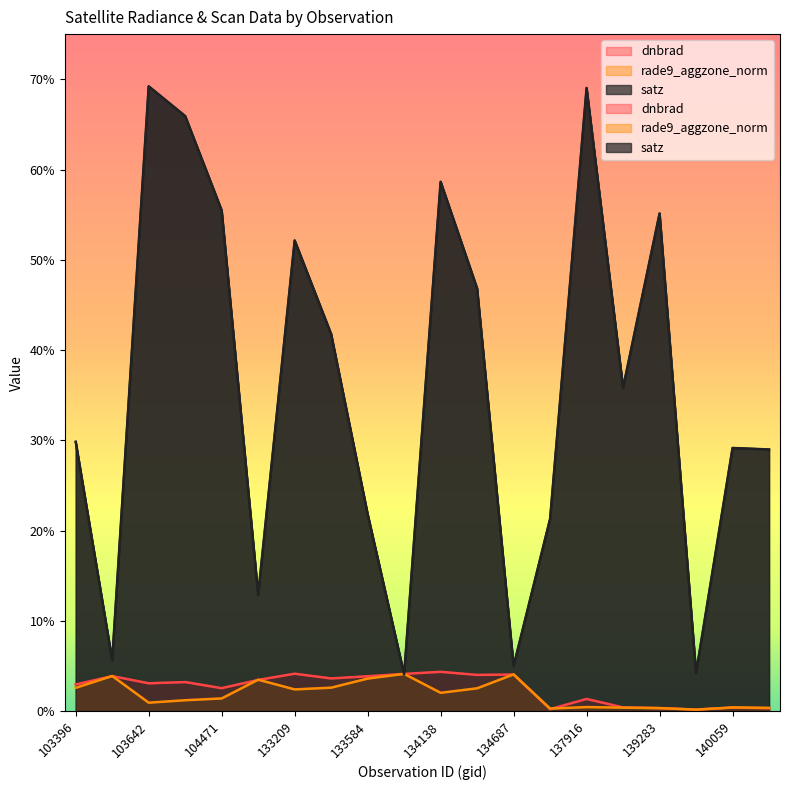

What is the total value across all series at 133404?

48.0